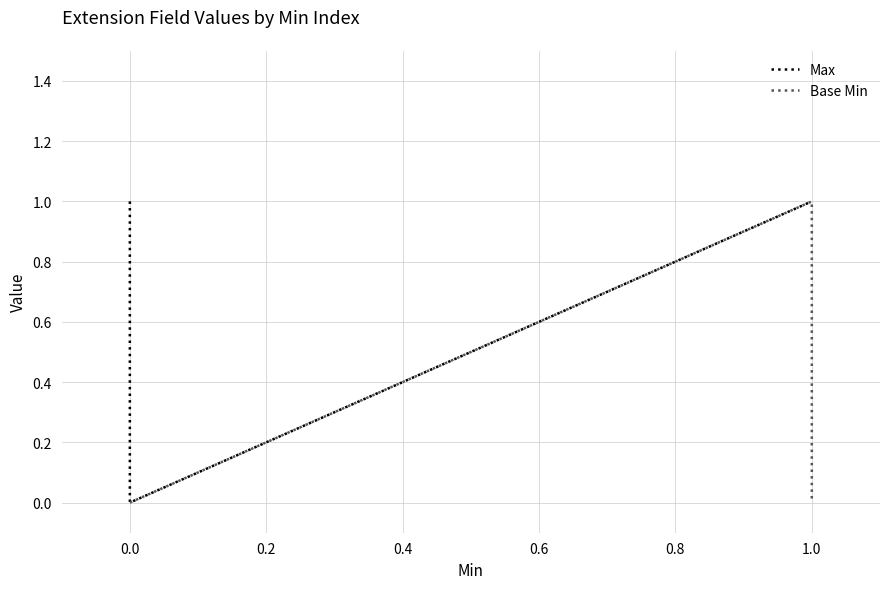

Does the chart display data point markers on the line(s)?

No